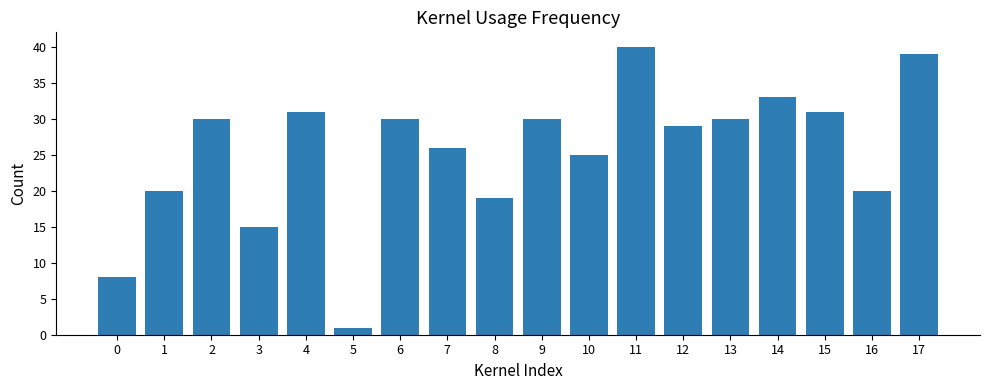

Read the value at 6, to the nearest 5.

30